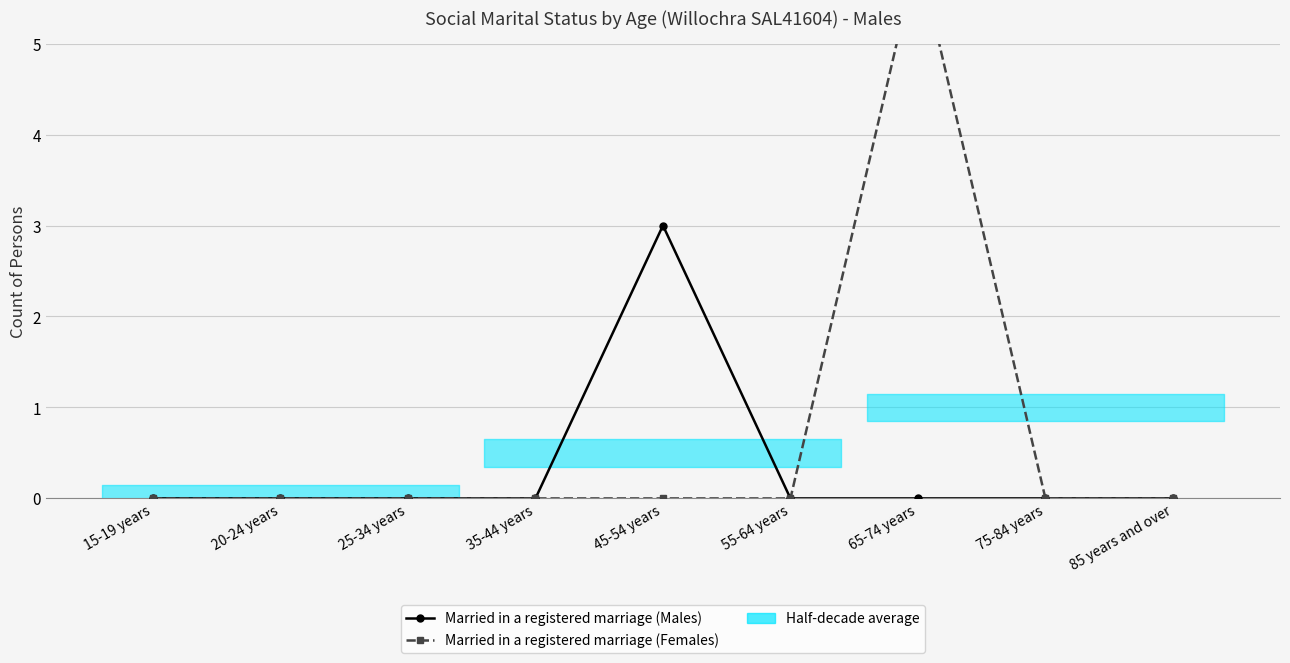

What is the difference between the maximum and minimum values in the Married in a registered marriage (Males) series?

3